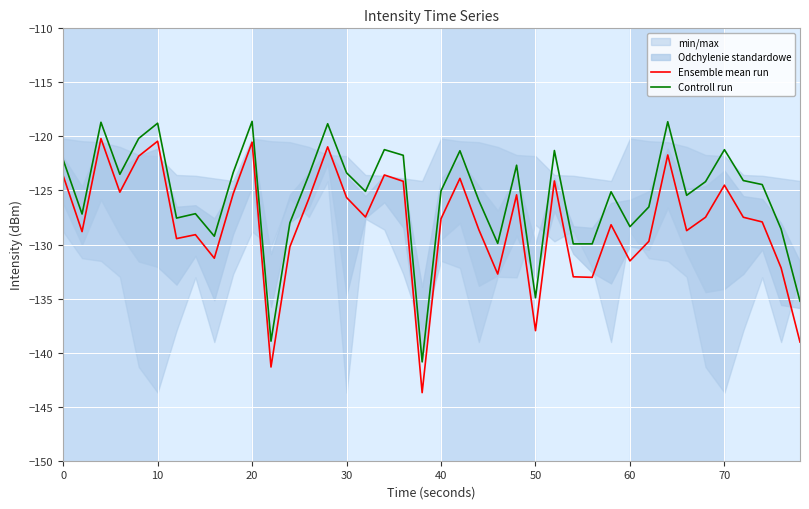

Is it true that Ensemble mean run equals -123.6 at 0?

True